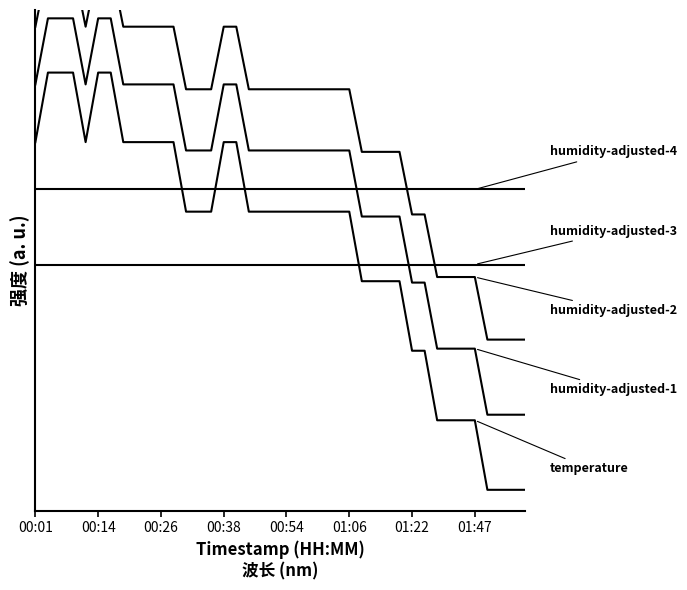

Is this an area chart (filled region under the line)?

No